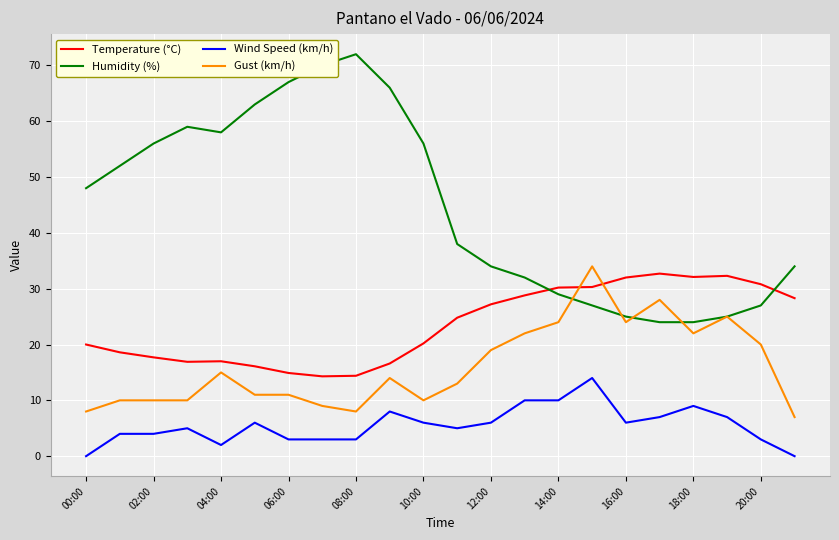

Which series has the largest total across all categories?

Humidity (%)